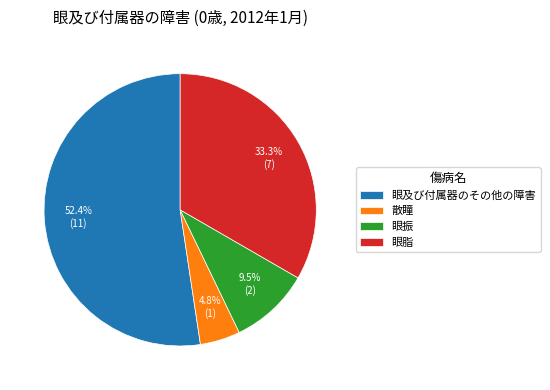

Which has a higher value, 散瞳 or 眼脂?

眼脂